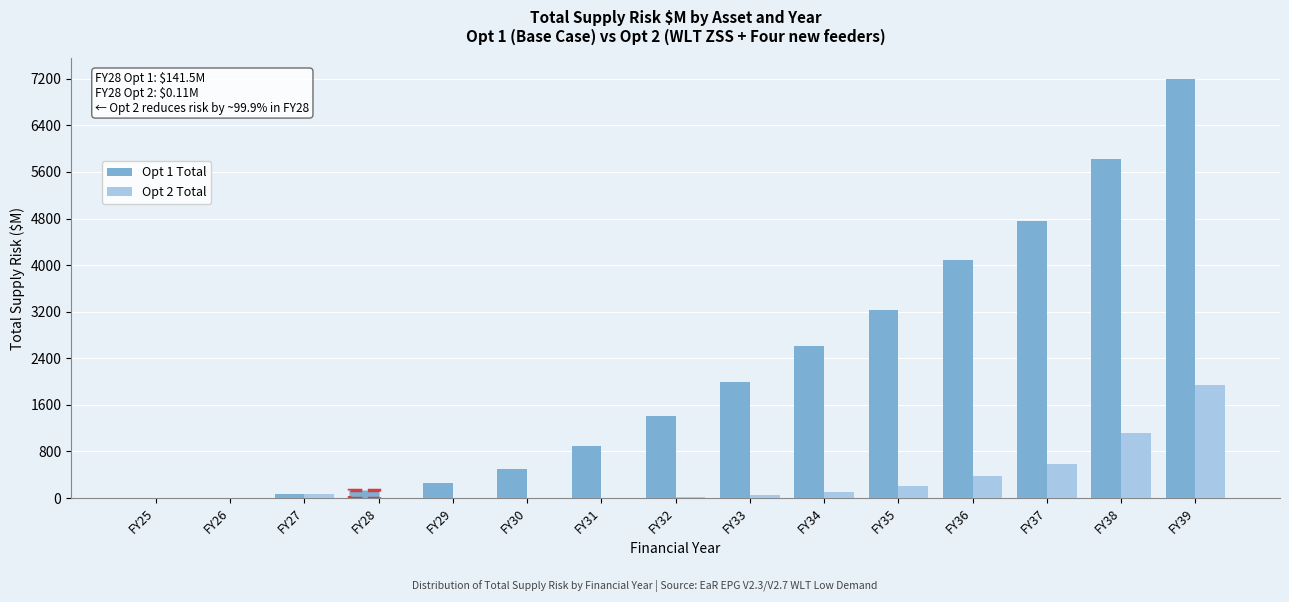

At which category is the sum across all series the highest?

FY39